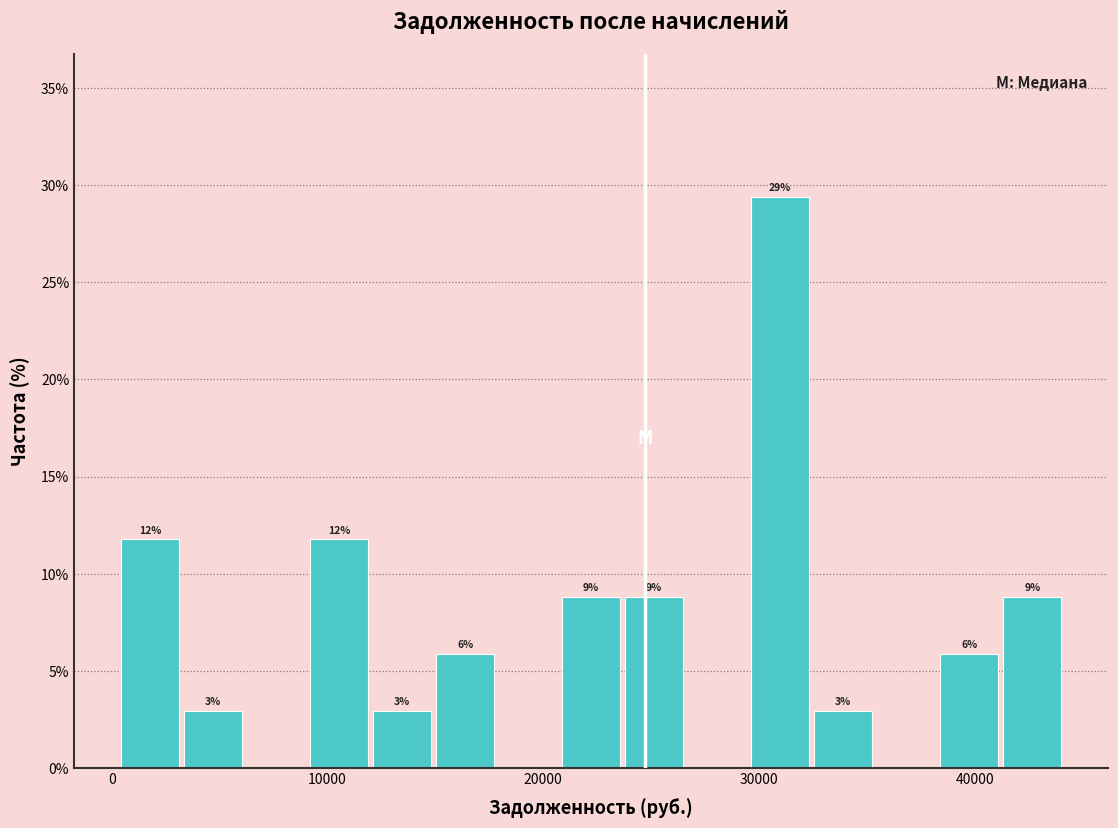

Read against the x-axis, roughly where is the centre of the tallest bar?

31000